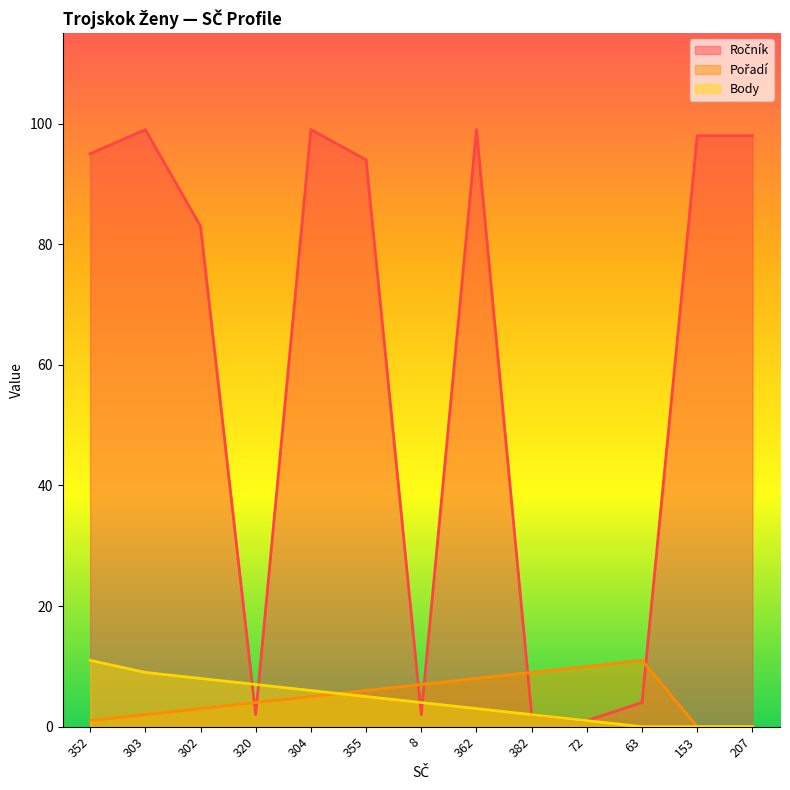

True or false: Pořadí has a value of 8 at 362.

True